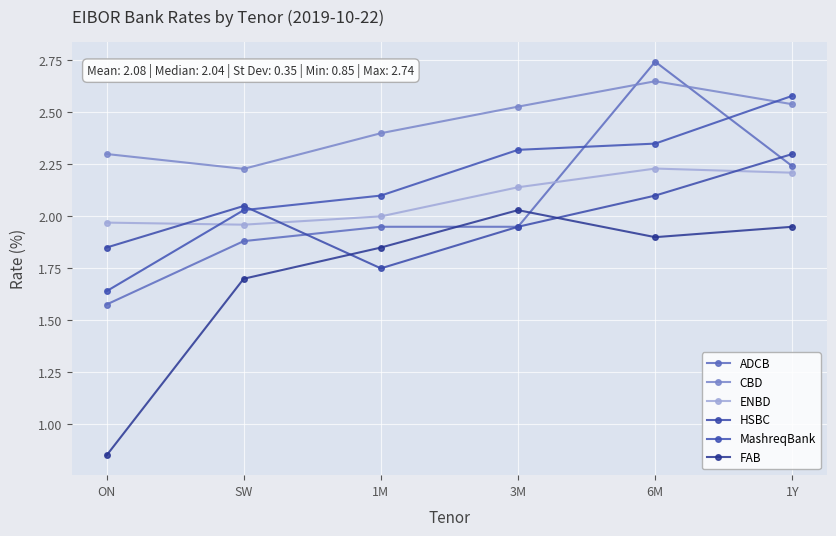

Read the FAB value at 3M.

2.0